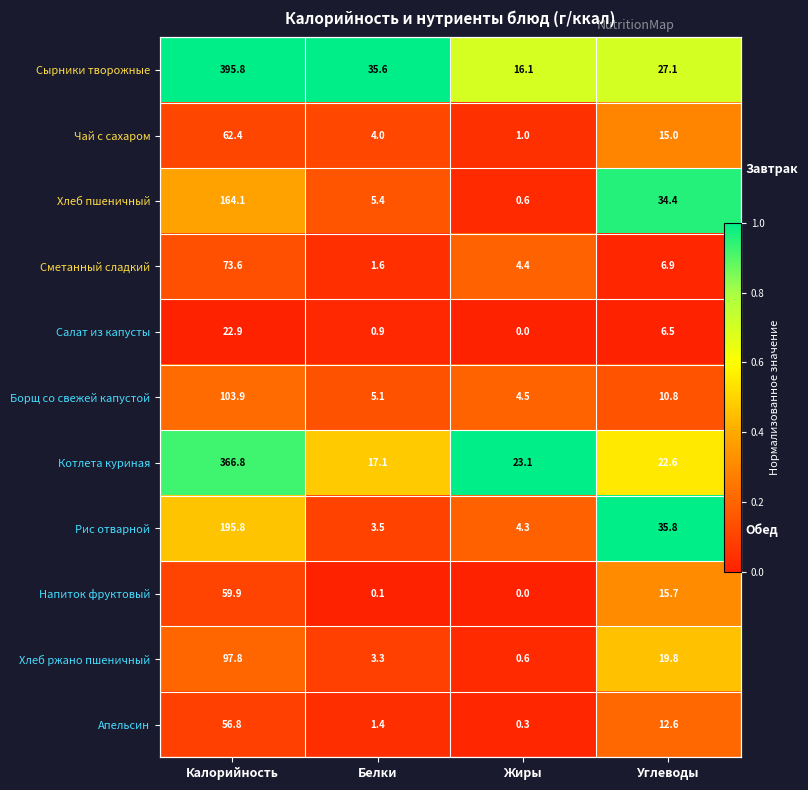

Is the value of Хлеб пшеничный at Калорийность greater than the value of Напиток фруктовый at Белки?

Yes